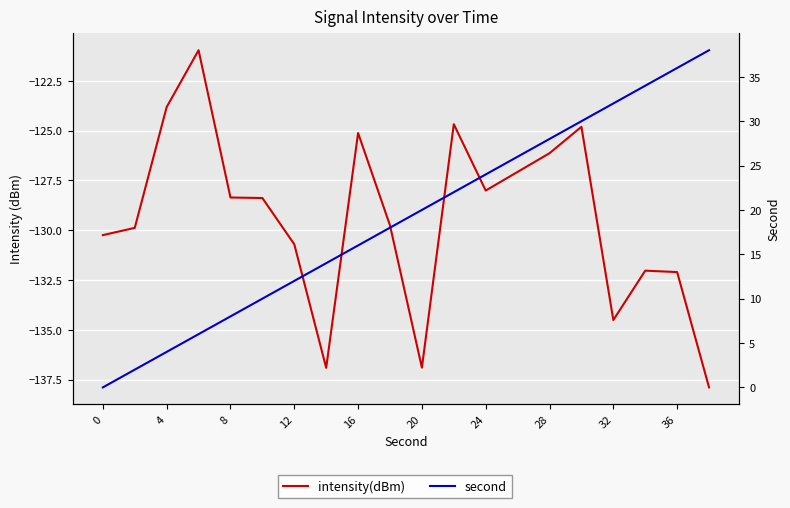

What is the difference between the maximum and minimum values in the second series?

38.0